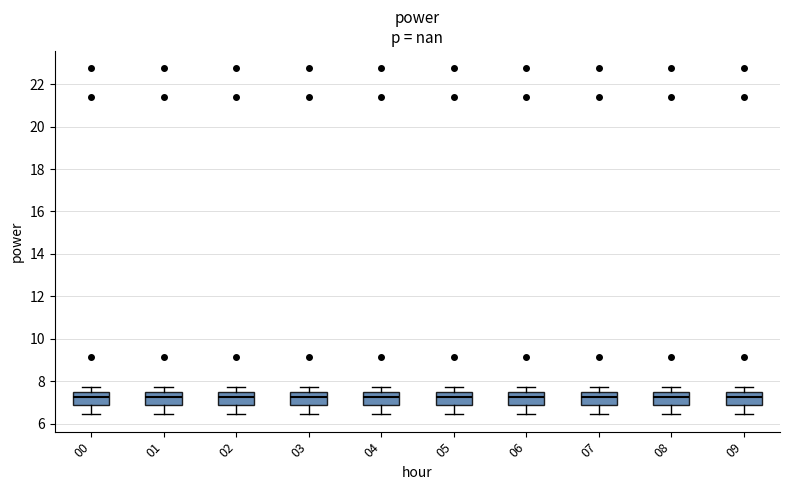

Where is the lower edge of the box at x = 05 on the y-axis? The values are not printed on the chart, so give them approximately, as read against the axis.

7.0